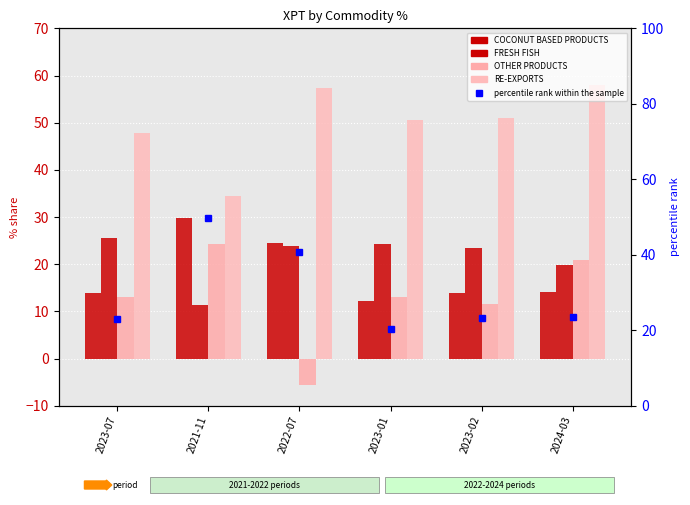

What is the sum of all OTHER PRODUCTS values?

77.1